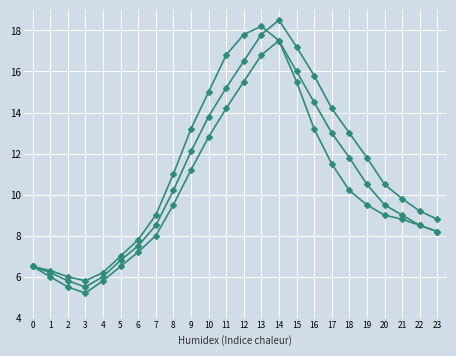

Between 13 and 6, which is larger?

13